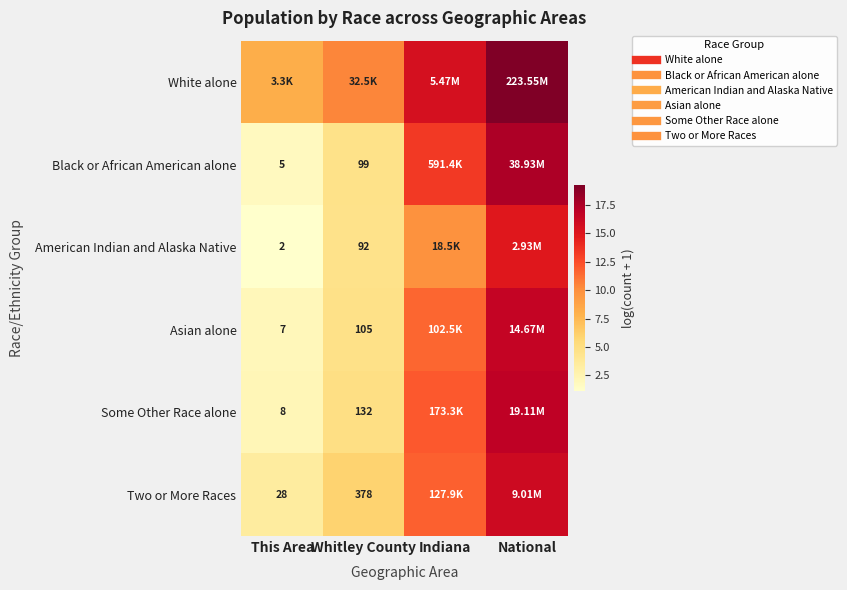

Between Indiana and National, which series saw the biggest shift?

American Indian and Alaska Native